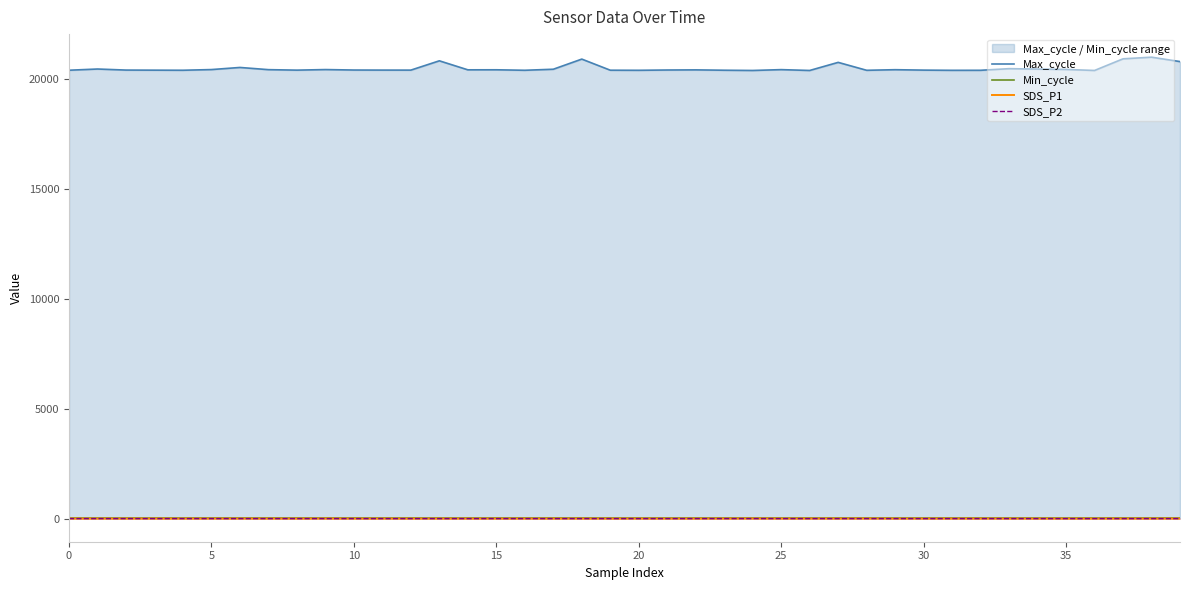

In Max_cycle, how many points are lower than both neighbors (excluding endpoints)?

11